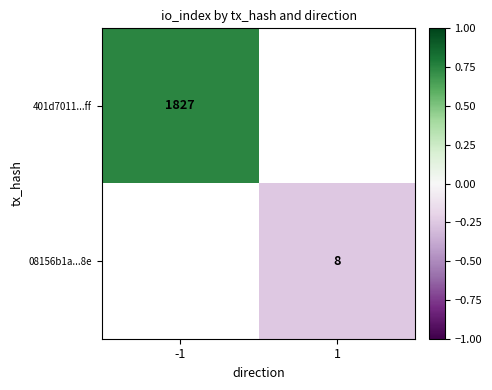

Is the value of 08156b1a...8e at 1 greater than the value of 401d7011...ff at 1?

No